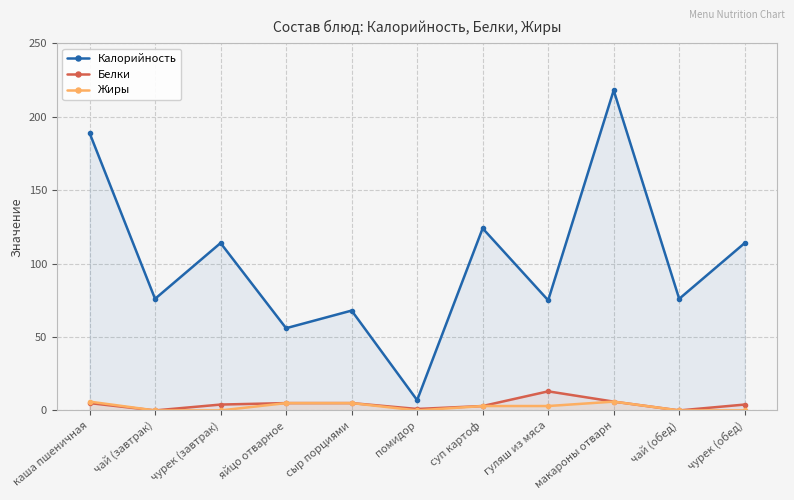

Reading left to right, transcribe all the data shown in this chart.

Калорийность: 189	76	114	56	68	7	124	75	218	76	114
Белки: 5	0	4	5	5	1	3	13	6	0	4
Жиры: 6	0	0	5	5	0	3	3	6	0	0